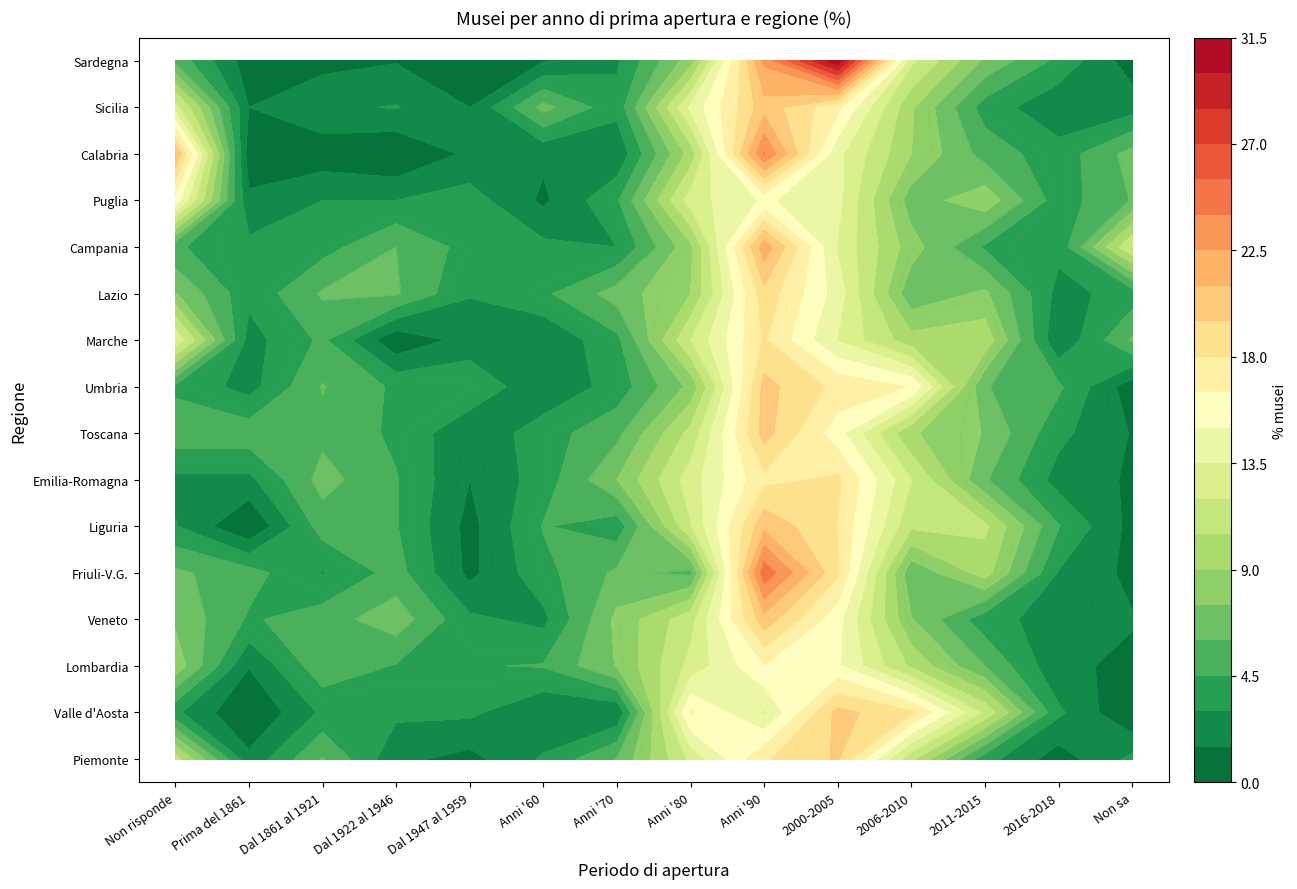

Which series has the largest range (max minus min)?

Sardegna